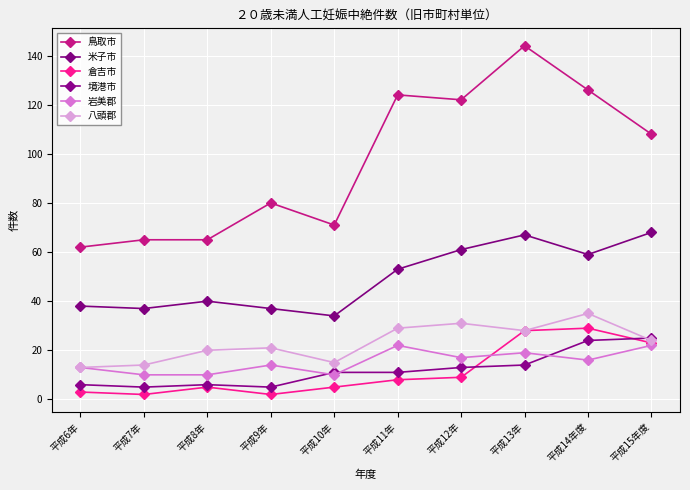

True or false: 鳥取市 and 倉吉市 intersect in this chart.

False